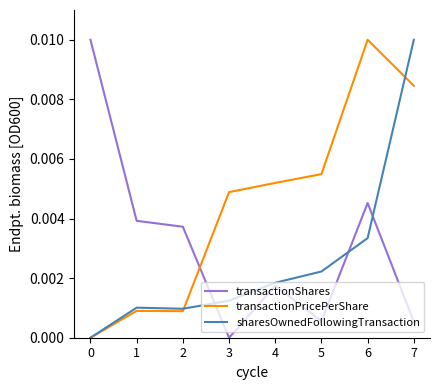

How many lines are shown in the chart?

3